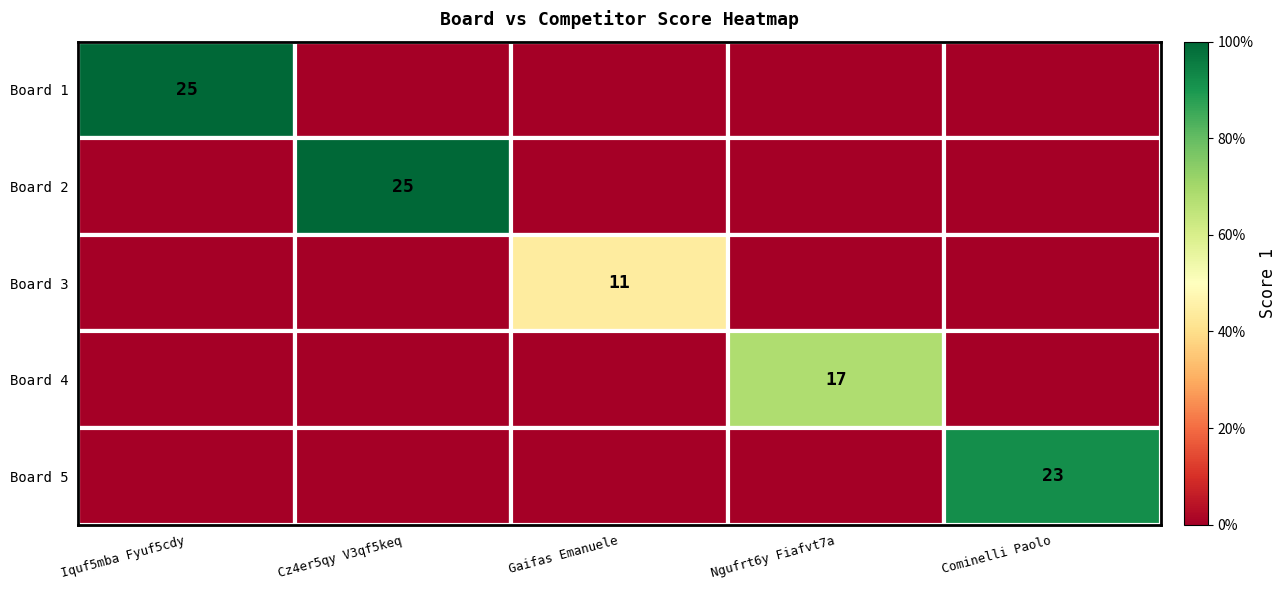

Is it true that Board 3 equals 11 at Gaifas Emanuele?

True